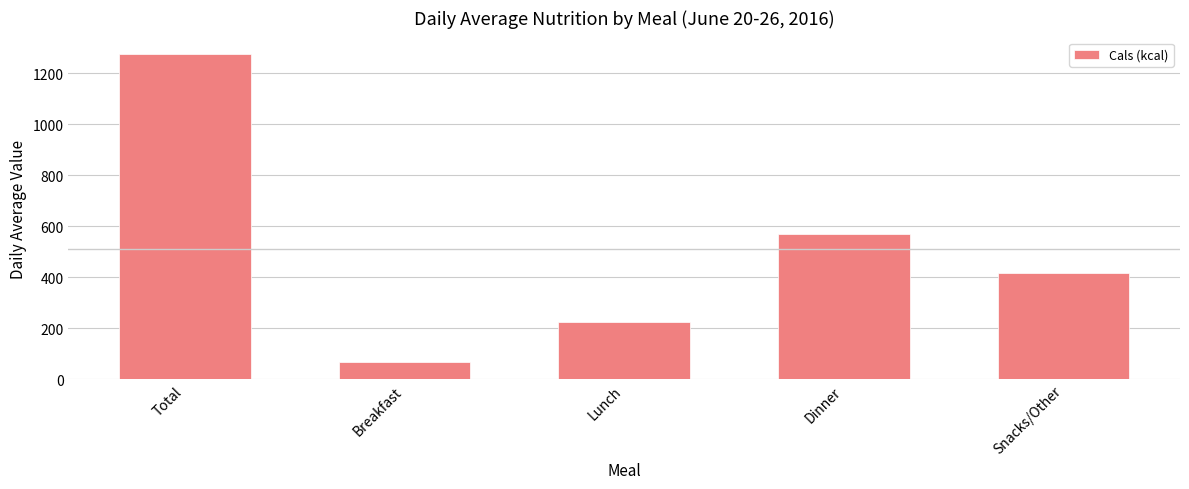

What is the difference between the second highest and second lowest values?

348